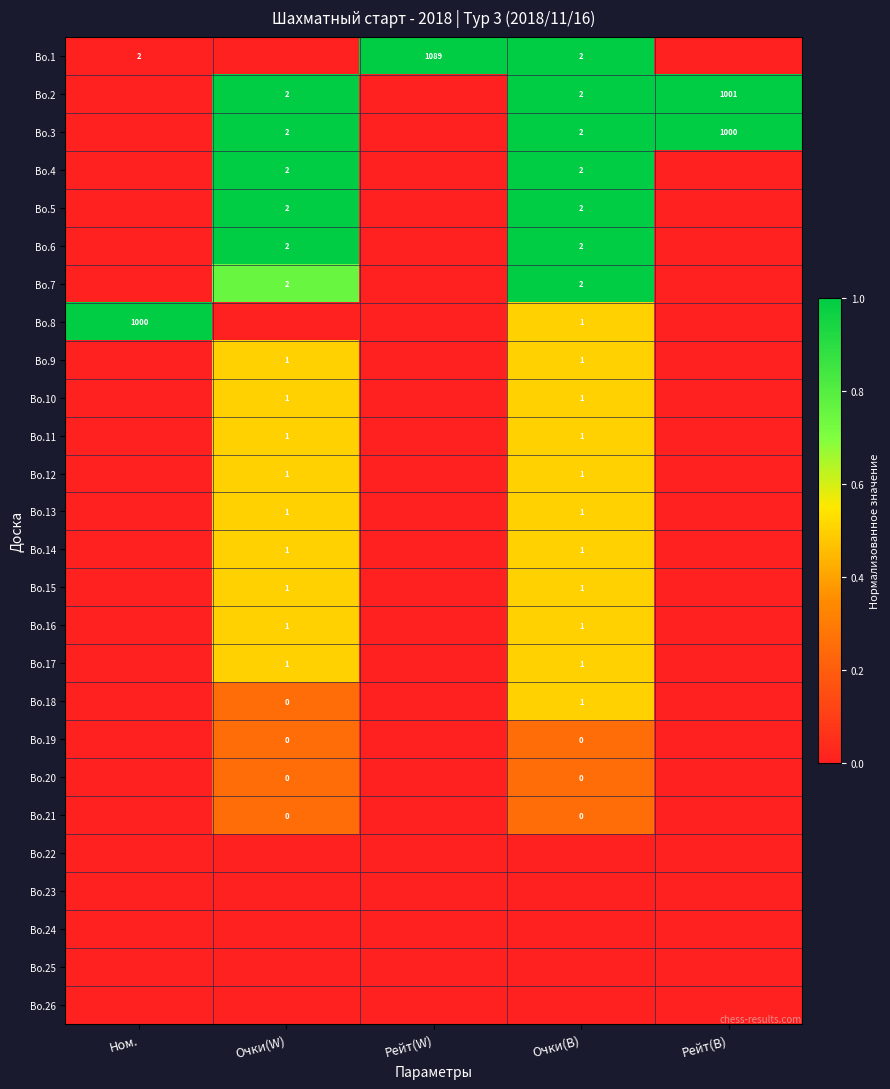

How many categories are shown in the chart?

5